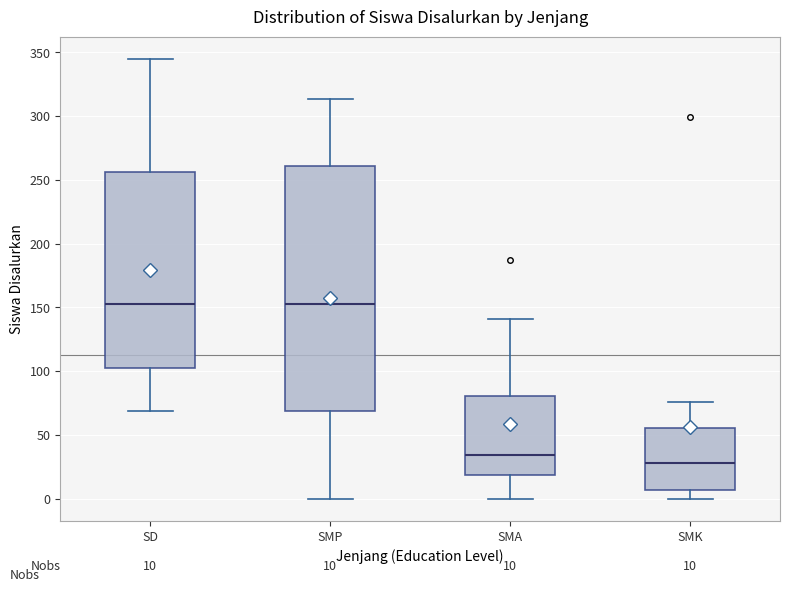

Which box is the tallest, from its lower edge to its upper edge?

SMP